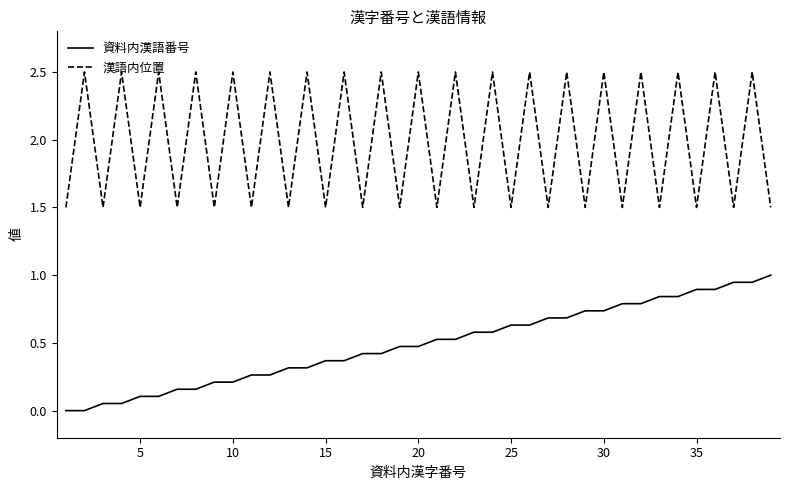

Which series has the largest total across all categories?

漢語内位置